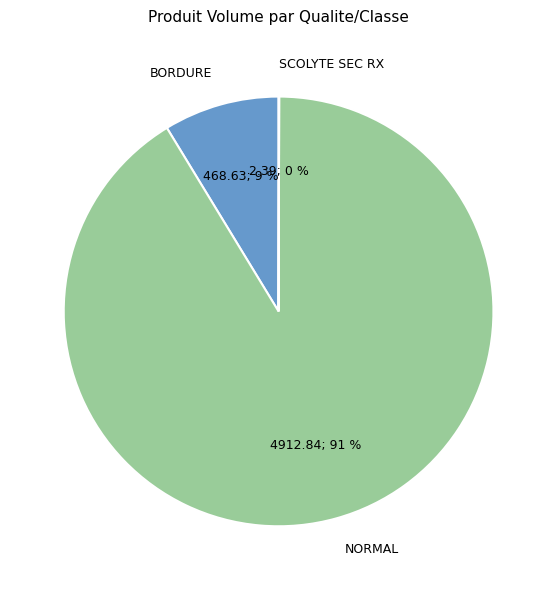

Do NORMAL and BORDURE together represent more than half of the pie?

Yes